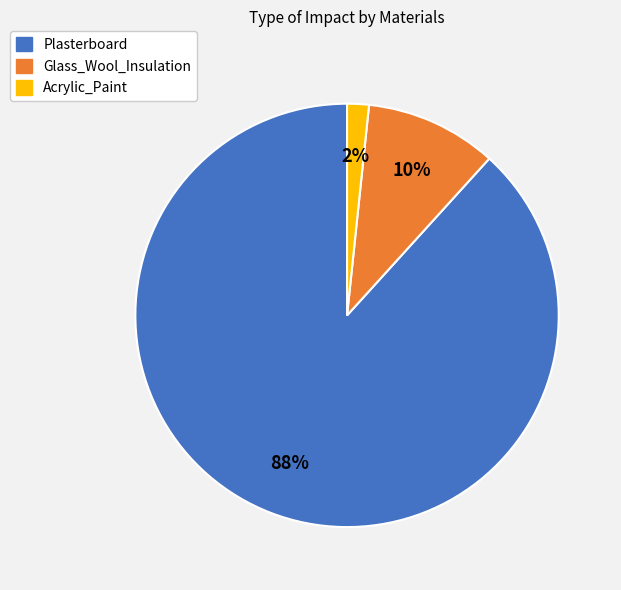

Does Acrylic_Paint account for over 50% of the chart?

No